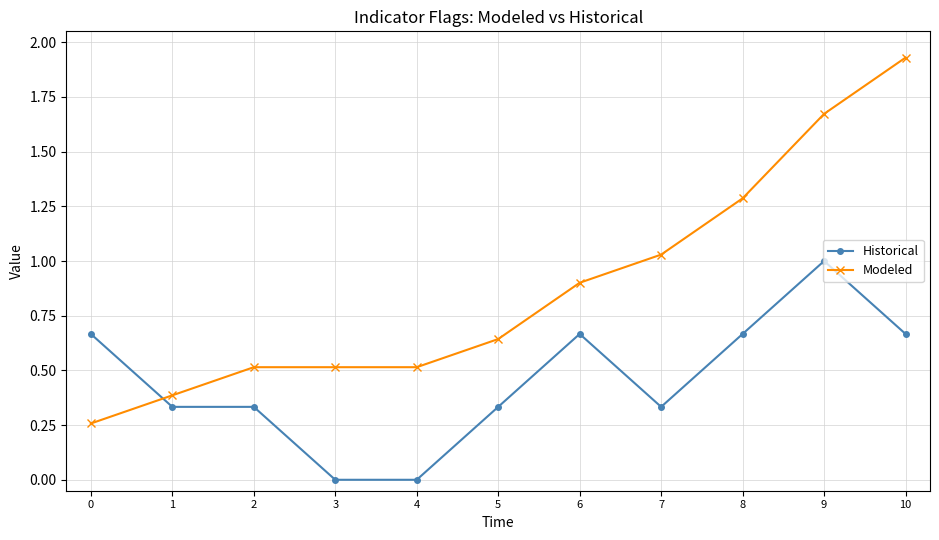

What is the value of the Modeled point at the 4th from the left?

0.5